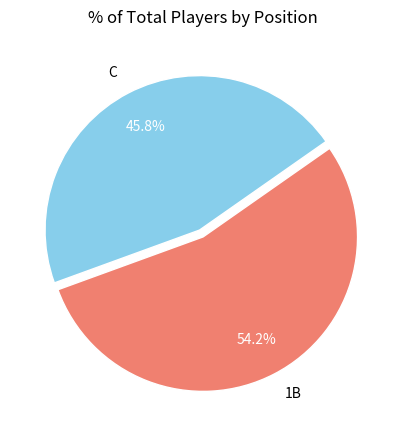

Which slice is the smallest?

C